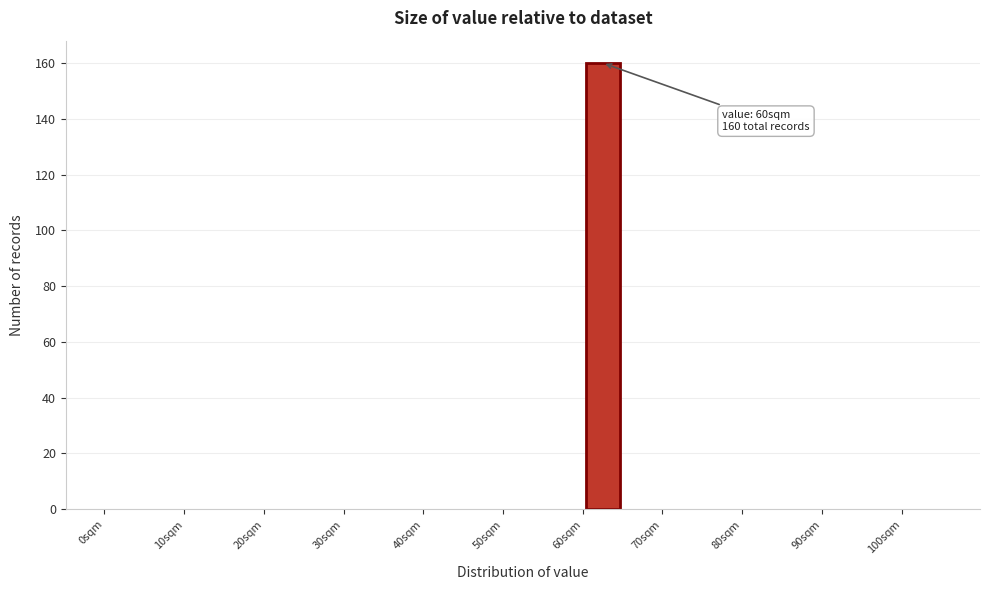

Which range on the x-axis has the tallest bar?

60 to 65